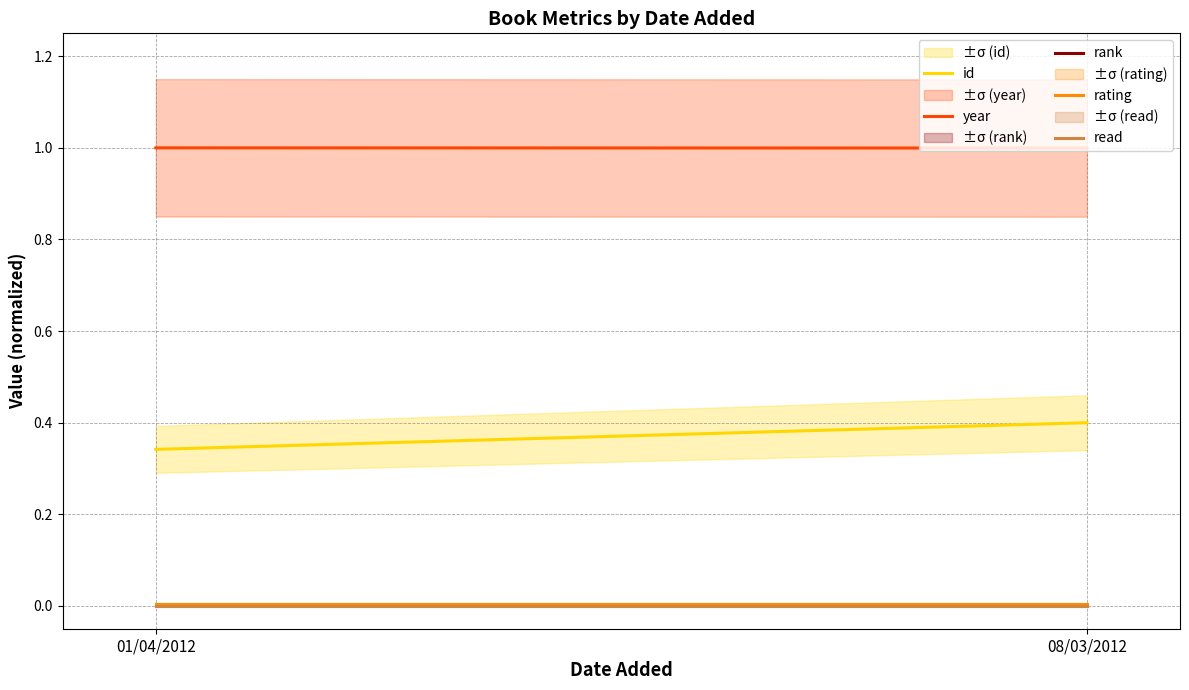

At 01/04/2012, list the series in order from smallest to largest.

rank, read, rating, id, year